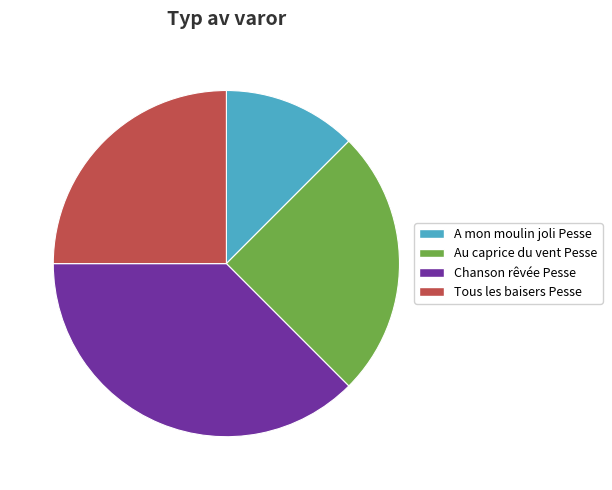

Is there a majority slice in this chart?

No